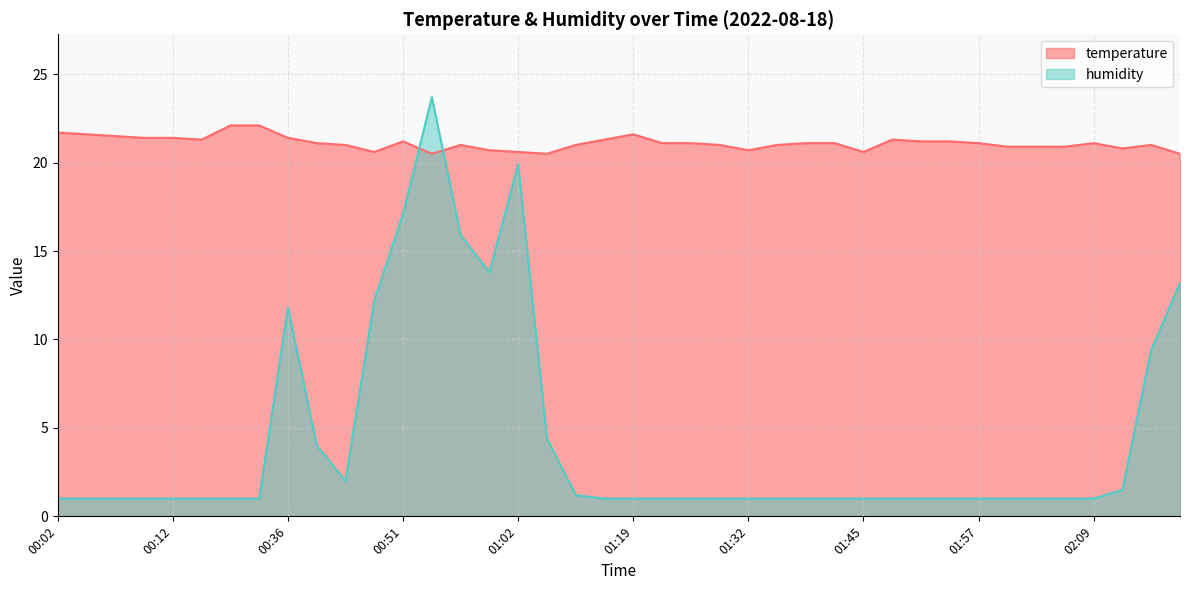

Count the number of data series in this chart.

2